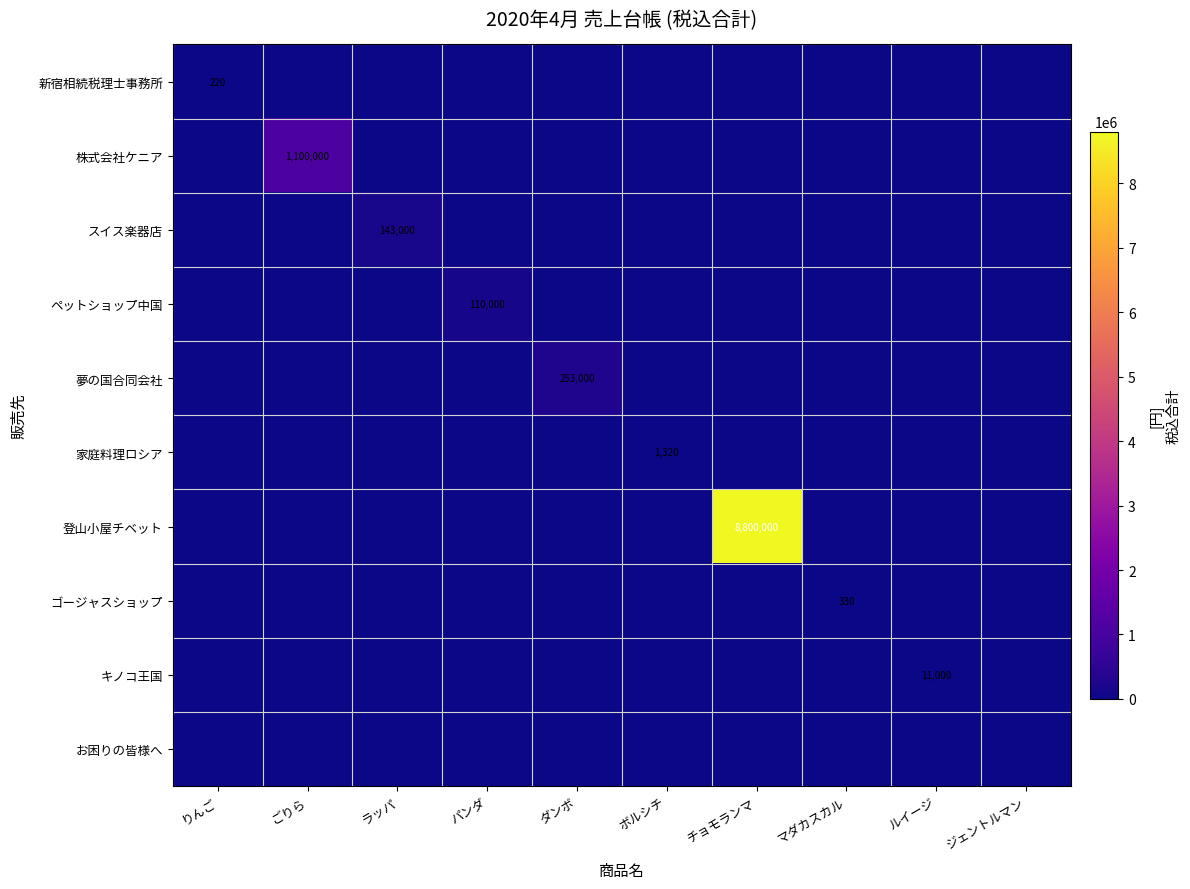

At which category does the chart reach its minimum across all series?

ごりら